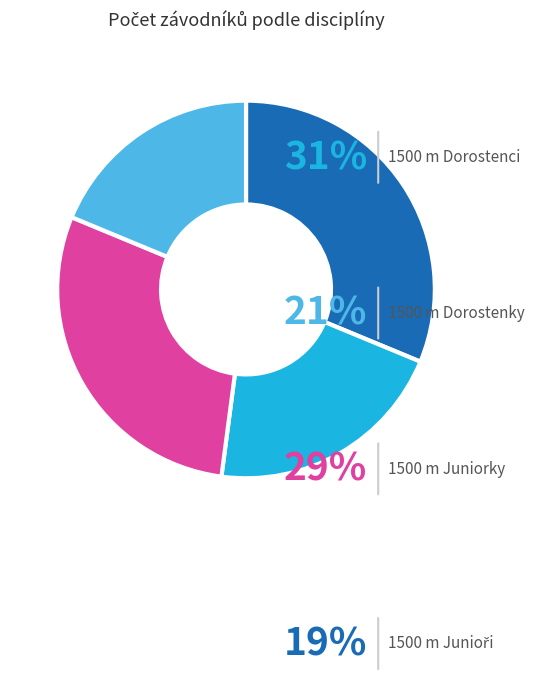

What is the smallest slice in the pie chart?

1500 m Junioři